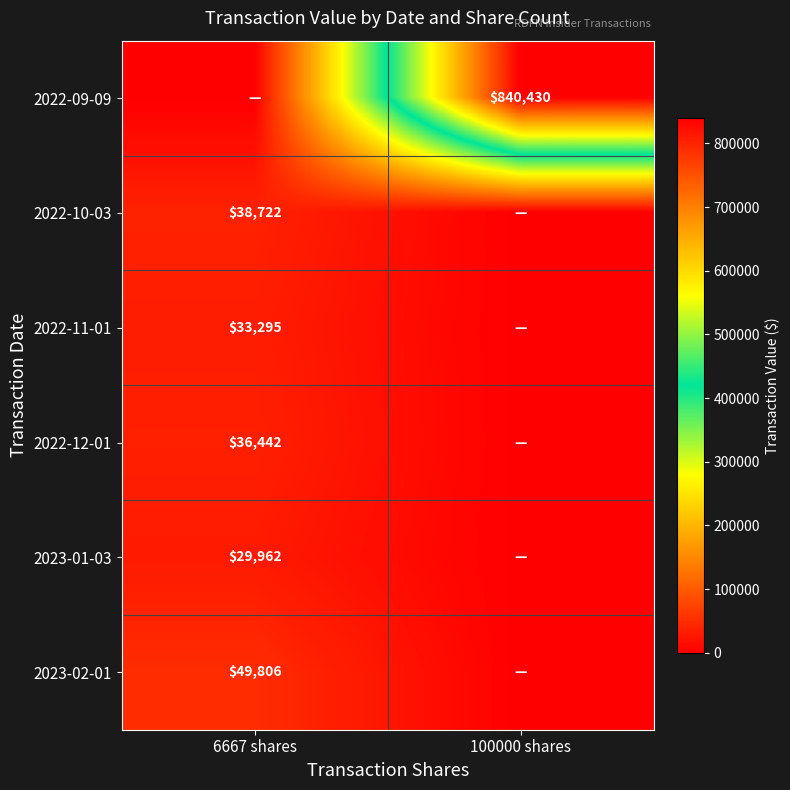

True or false: 2023-01-03 has a value of 46614 at 6667 shares.

False